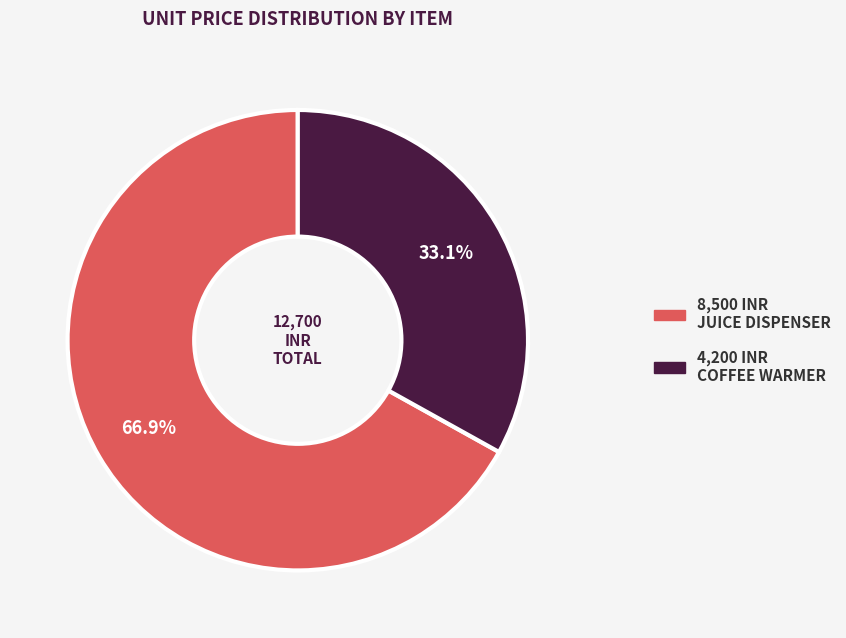

Does any single category account for the majority?

Yes